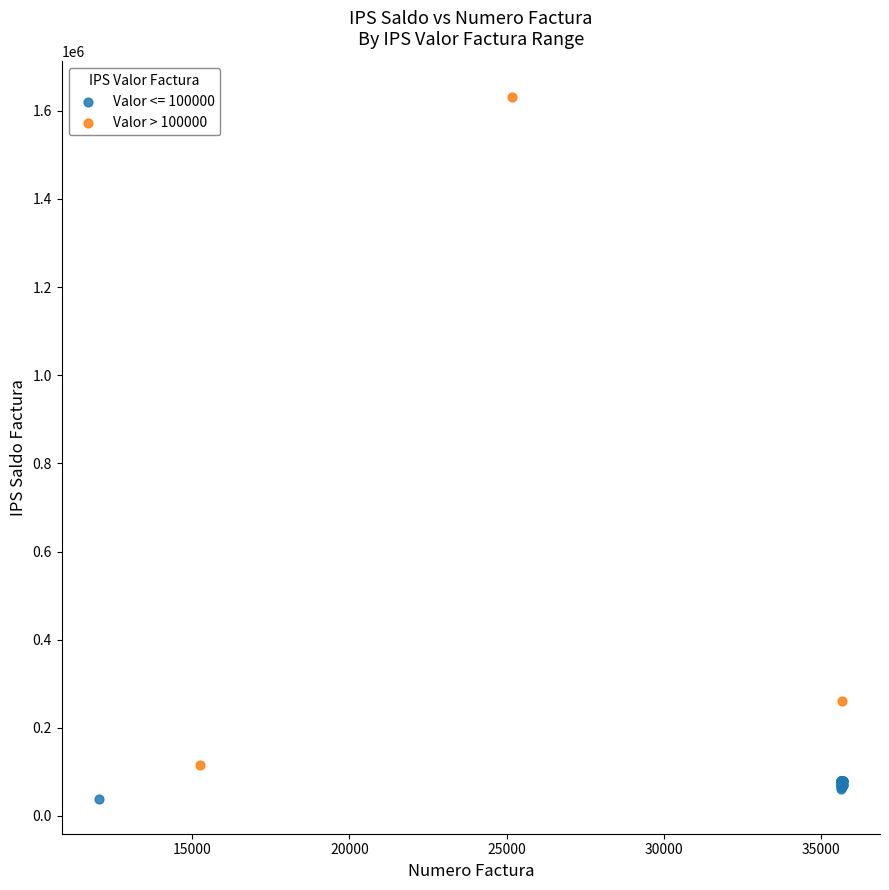

Which series has the widest spread of Y values?

Valor > 100000